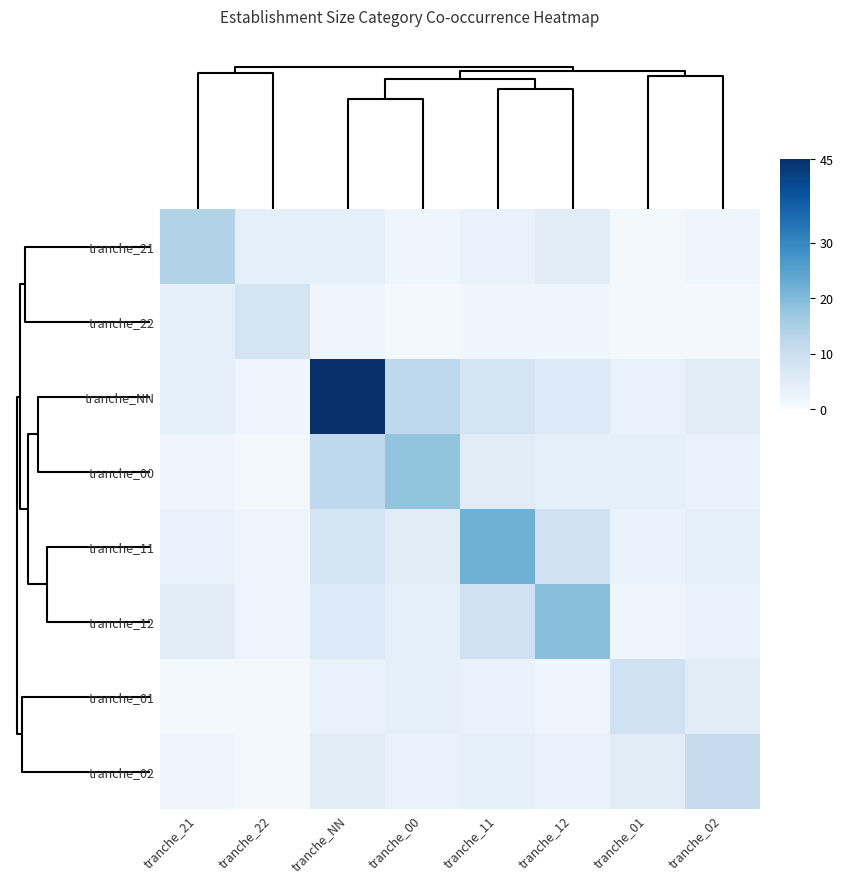

Reading left to right, transcribe all the data shown in this chart.

tranche_21: tranche_21=14	tranche_22=4	tranche_NN=4	tranche_00=2	tranche_11=3	tranche_12=5	tranche_01=1	tranche_02=2
tranche_22: tranche_21=4	tranche_22=8	tranche_NN=2	tranche_00=1	tranche_11=2	tranche_12=2	tranche_01=1	tranche_02=1
tranche_NN: tranche_21=4	tranche_22=2	tranche_NN=45	tranche_00=12	tranche_11=8	tranche_12=6	tranche_01=3	tranche_02=5
tranche_00: tranche_21=2	tranche_22=1	tranche_NN=12	tranche_00=18	tranche_11=5	tranche_12=4	tranche_01=4	tranche_02=3
tranche_11: tranche_21=3	tranche_22=2	tranche_NN=8	tranche_00=5	tranche_11=22	tranche_12=9	tranche_01=3	tranche_02=4
tranche_12: tranche_21=5	tranche_22=2	tranche_NN=6	tranche_00=4	tranche_11=9	tranche_12=19	tranche_01=2	tranche_02=3
tranche_01: tranche_21=1	tranche_22=1	tranche_NN=3	tranche_00=4	tranche_11=3	tranche_12=2	tranche_01=9	tranche_02=5
tranche_02: tranche_21=2	tranche_22=1	tranche_NN=5	tranche_00=3	tranche_11=4	tranche_12=3	tranche_01=5	tranche_02=11